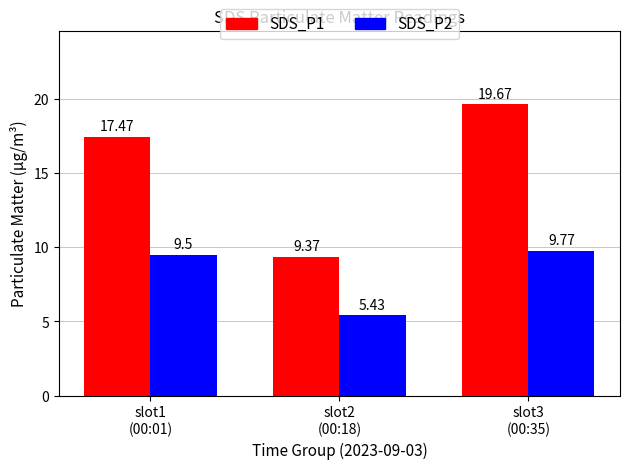

True or false: SDS_P1 has a value of 17.5 at slot1
(00:01).

True